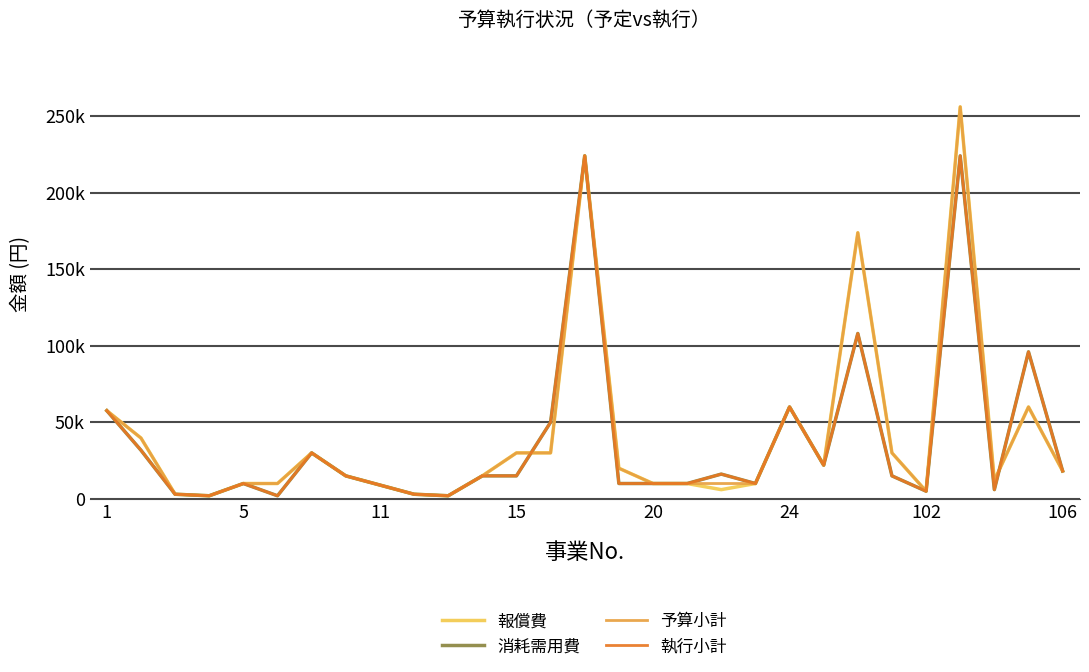

Does the chart display data point markers on the line(s)?

No